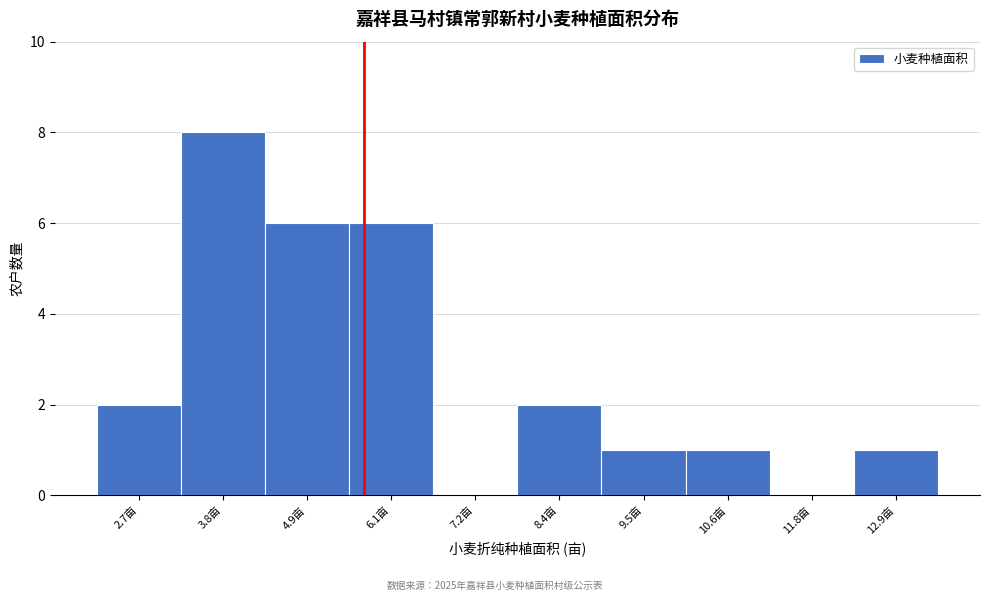

What is the height of the bar covering 2.0 to 3.2 on the x-axis? Neither the bar edges nor the heights are printed on the chart, so give them approximately, as read against the axes.

2